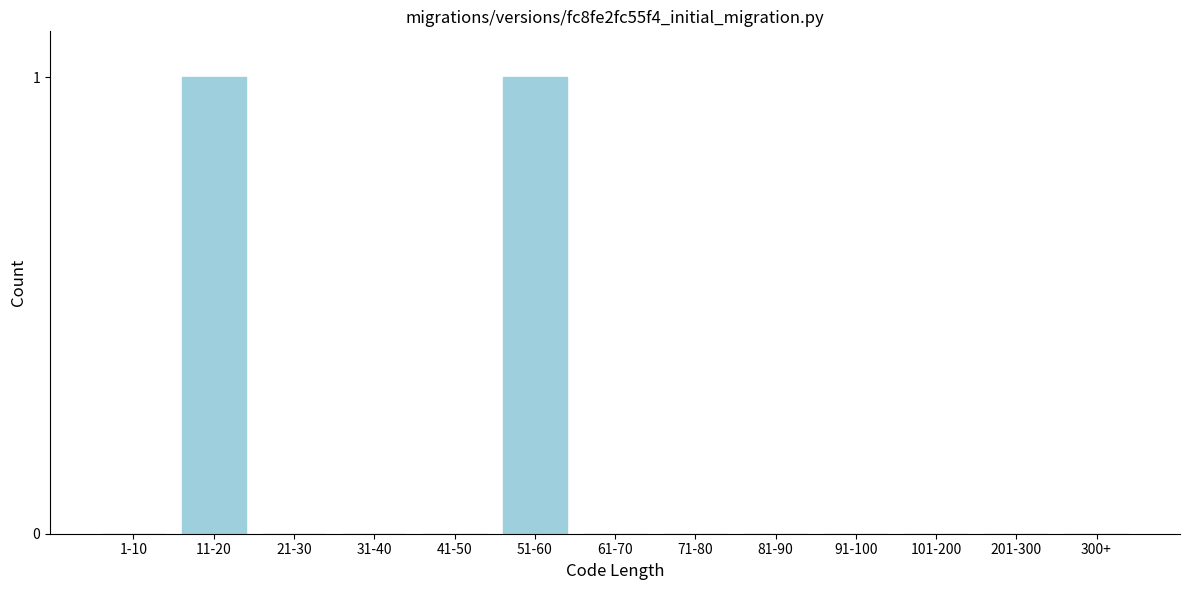

Reading left to right, list all the values displayed in this chart.

1-10=0	11-20=1	21-30=0	31-40=0	41-50=0	51-60=1	61-70=0	71-80=0	81-90=0	91-100=0	101-200=0	201-300=0	300+=0